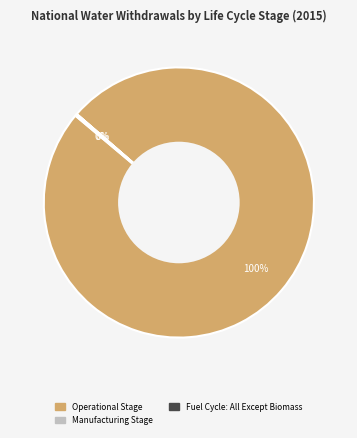

To the nearest percent, what is the difference between the largest and smallest slice percentages?

100%